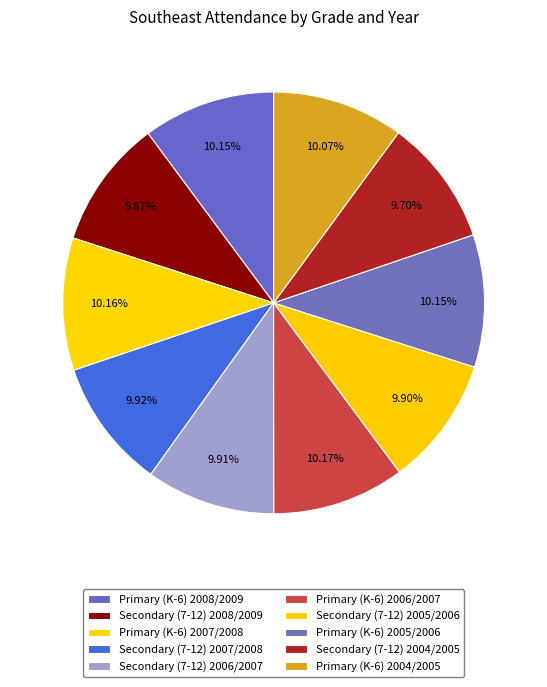

To the nearest percent, what portion does Primary (K-6) 2008/2009 represent?

10%